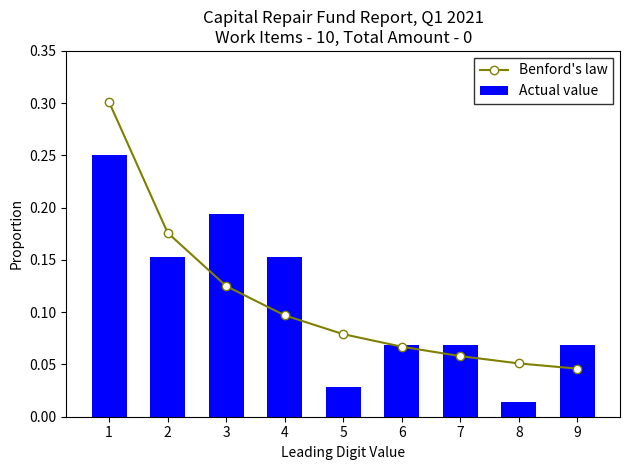

What is the approximate value of Actual value at 3?

0.2